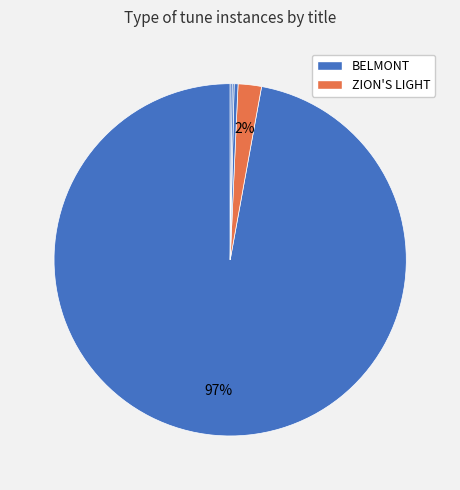

How many segments does this pie chart have?

5